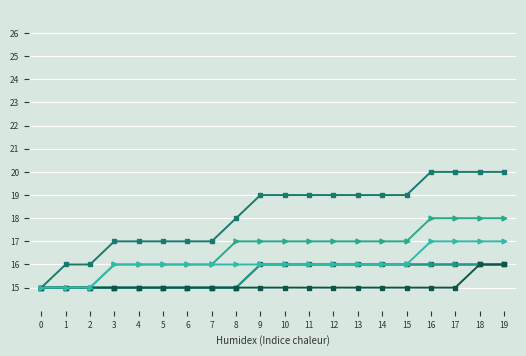

Is it true that ITGAM_3 equals 4 at 8?

False